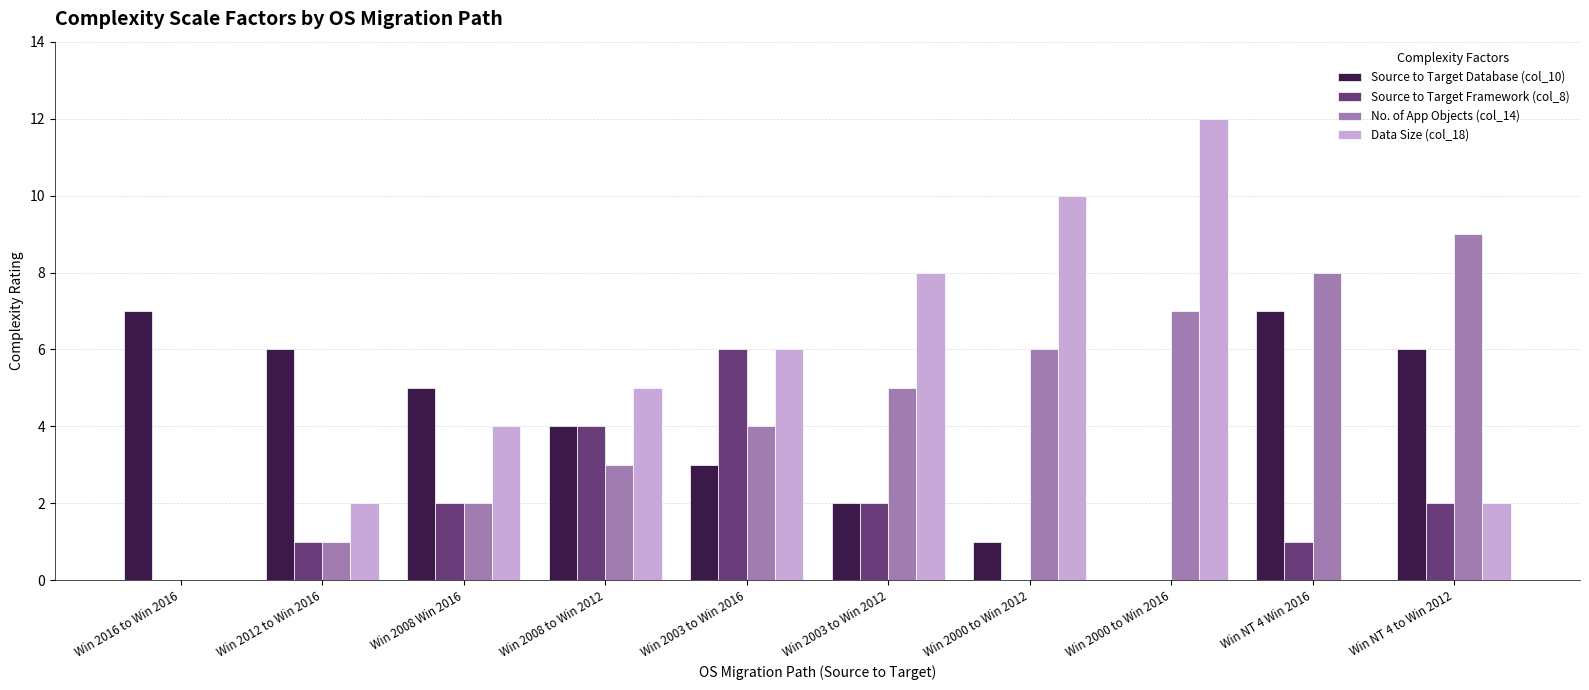

At which category does the chart reach its peak across all series?

Win 2000 to Win 2016